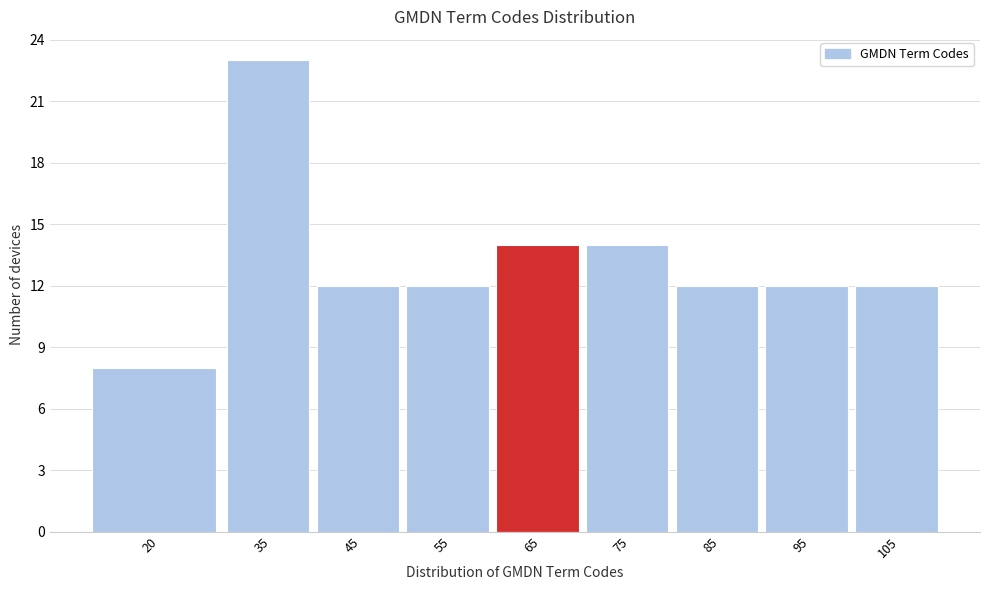

Reading right to left, list all the values displayed in this chart.

12	12	12	14	14	12	12	23	8